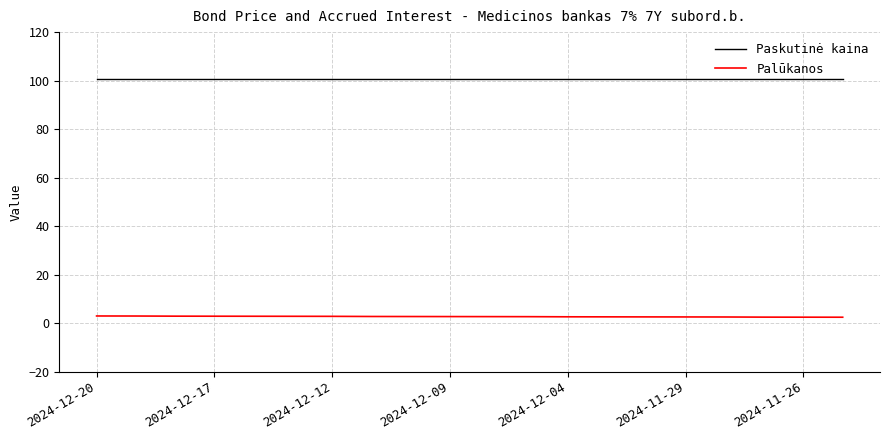

Rank the series by their maximum value, from lowest to highest.

Palūkanos, Paskutinė kaina